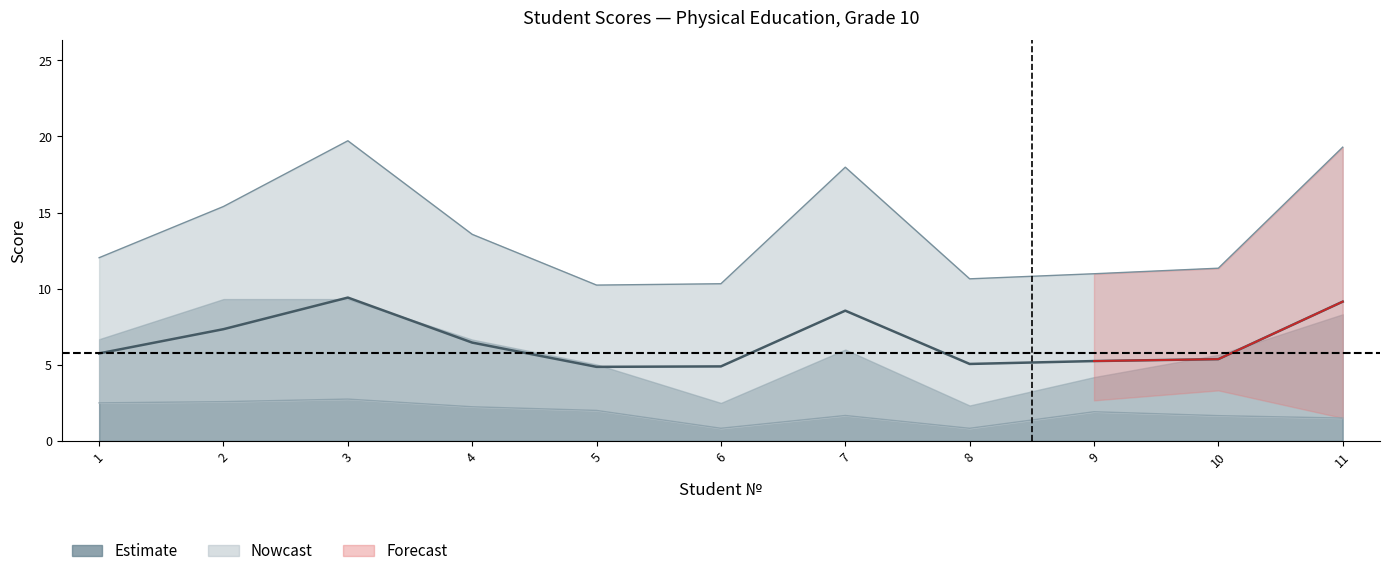

What is the change in value from 1 to 4?

+0.7